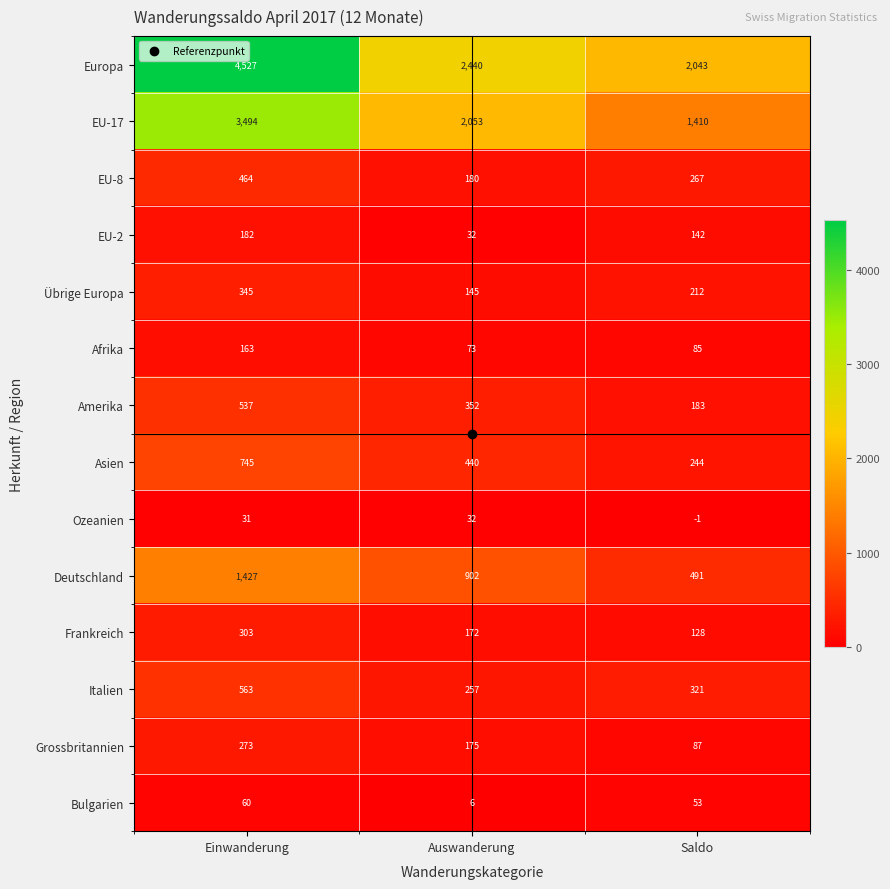

What is the difference between the highest and lowest values at Auswanderung?

2434